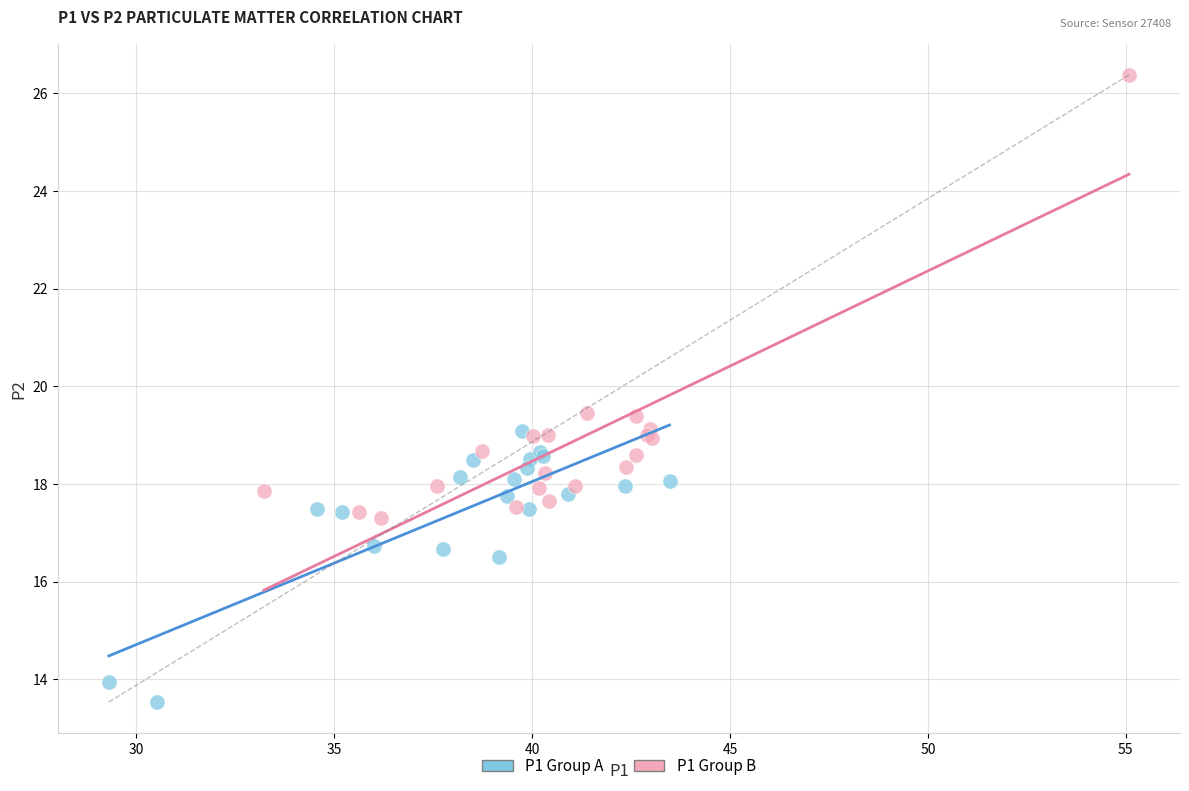

What are all the series names shown in the legend?

P1 Group A, P1 Group B